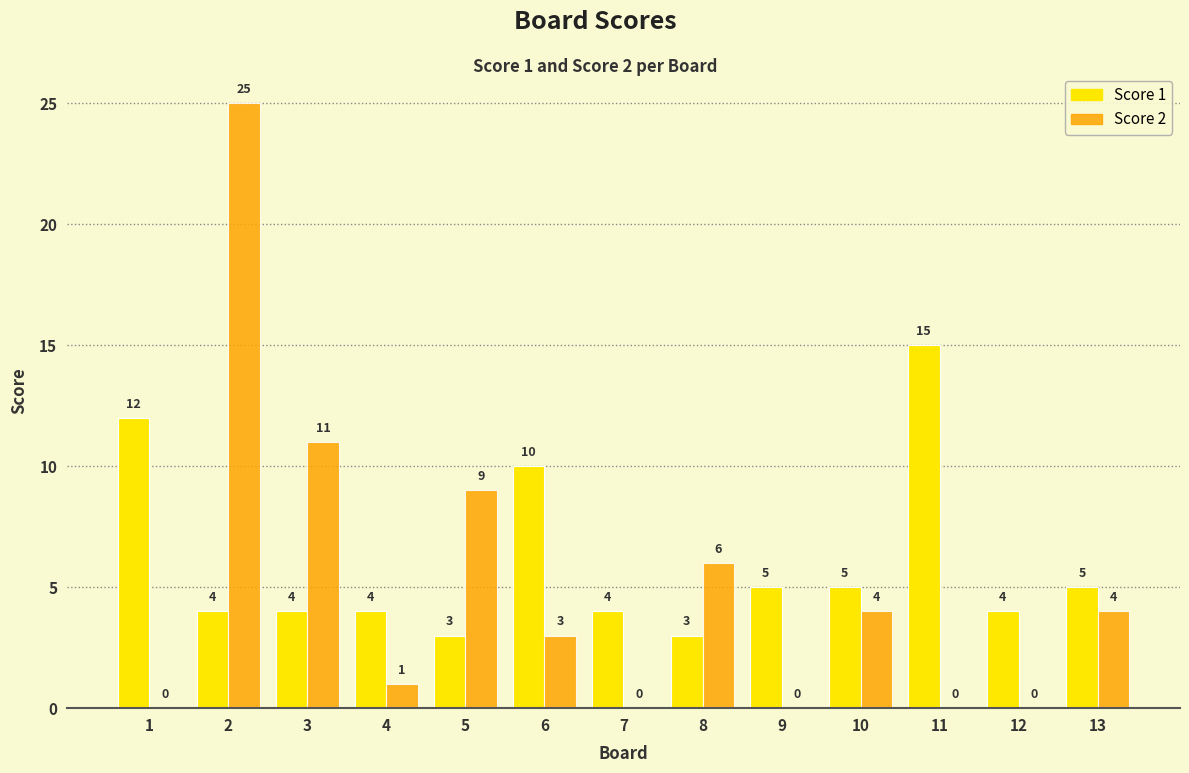

What is the total value across all series at 3?

15